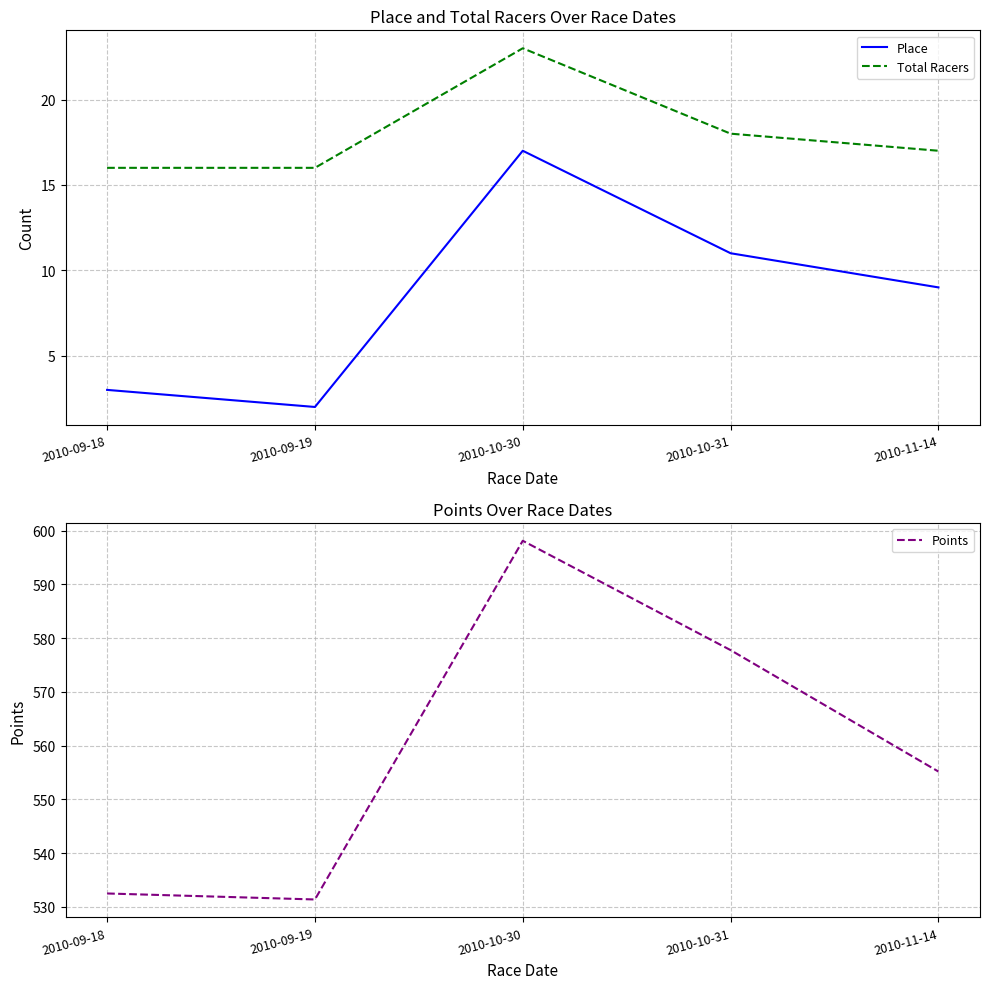

What is the difference between the maximum and minimum values in the Total Racers series?

7